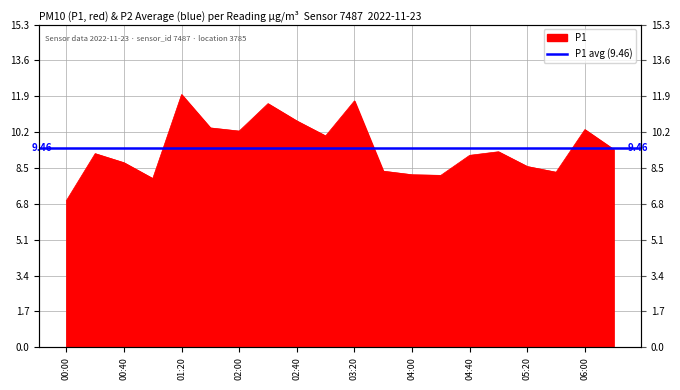

Rank the categories by value from highest to lowest.

01:20, 03:20, 02:20, 02:40, 01:40, 06:00, 02:00, 03:00, 06:20, 05:00, 00:20, 04:40, 00:40, 05:20, 03:40, 05:40, 04:00, 04:20, 01:00, 00:00